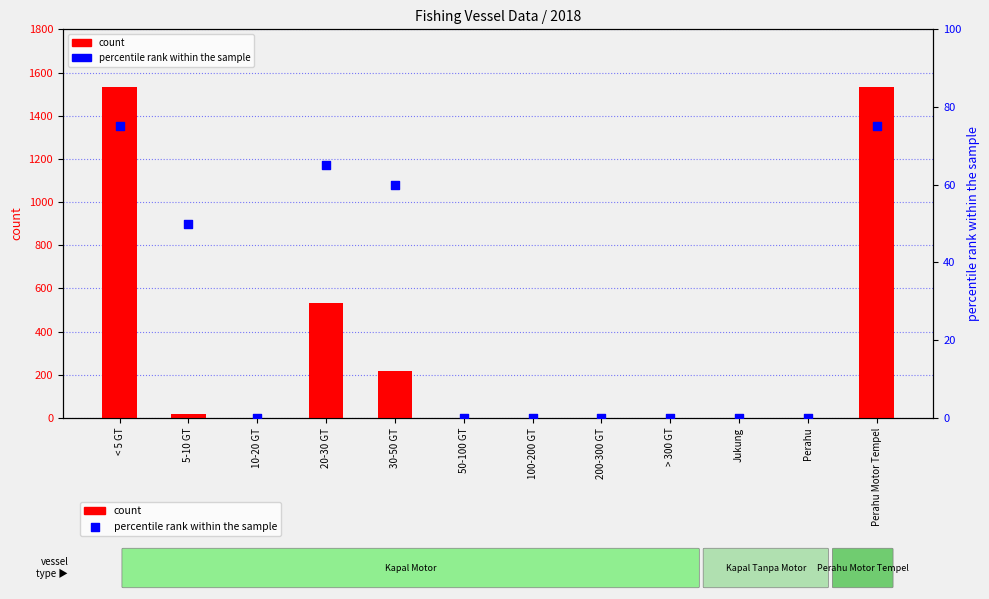

At which category is the sum across all series the highest?

< 5 GT